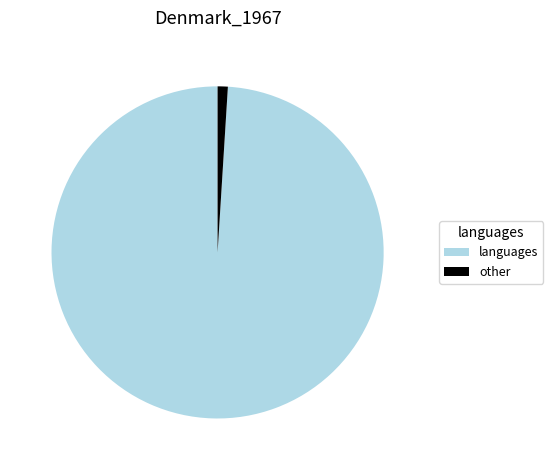

Which category has the biggest portion of the pie?

languages